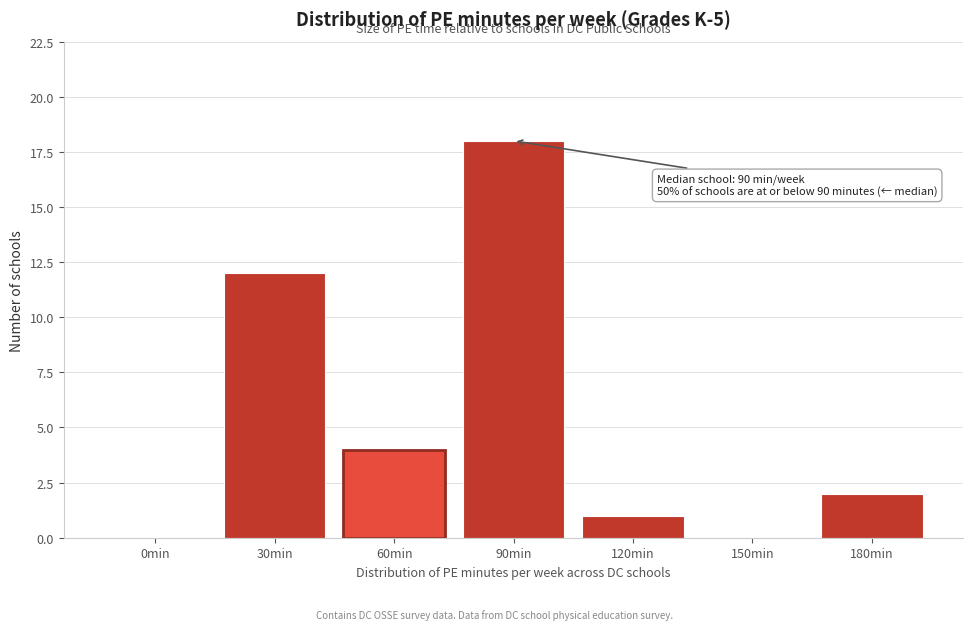

Reading left to right, what are all the values shown in this chart?

0min=0	30min=12	60min=4	90min=18	120min=1	150min=0	180min=2